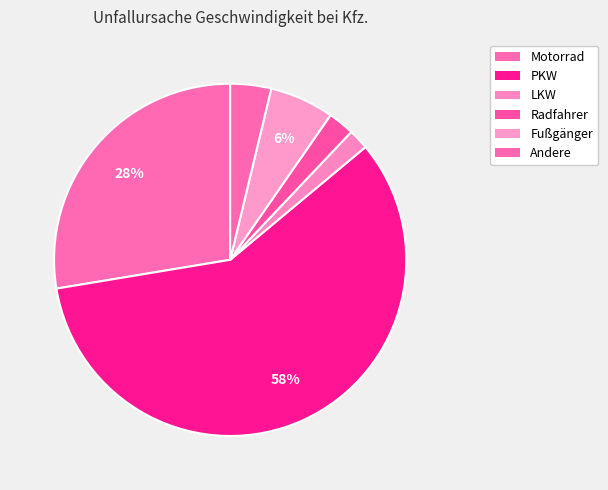

How many slices are in this pie chart?

6